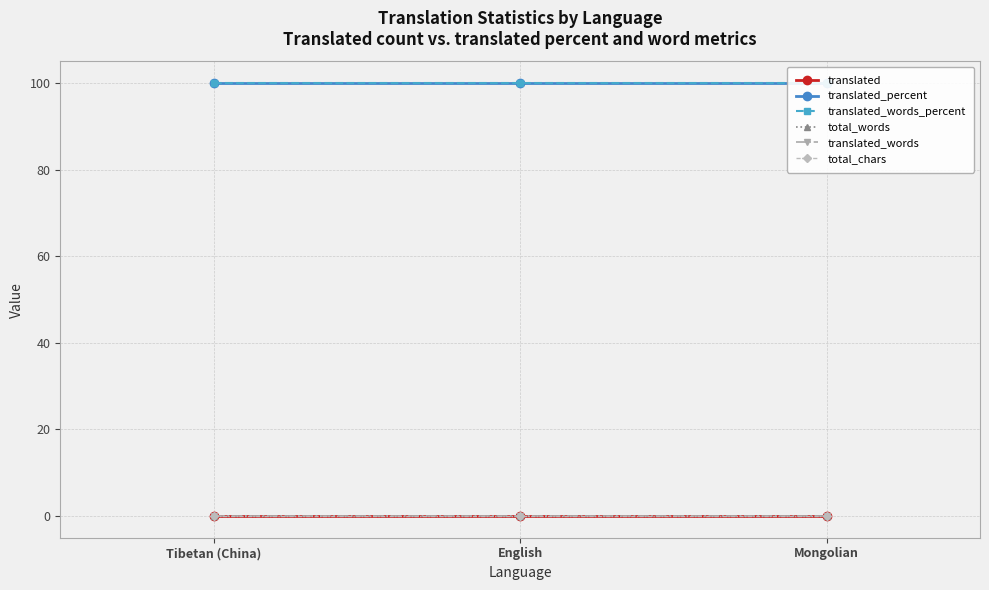

Is the value of translated_percent at Mongolian greater than the value of total_chars at Tibetan (China)?

Yes